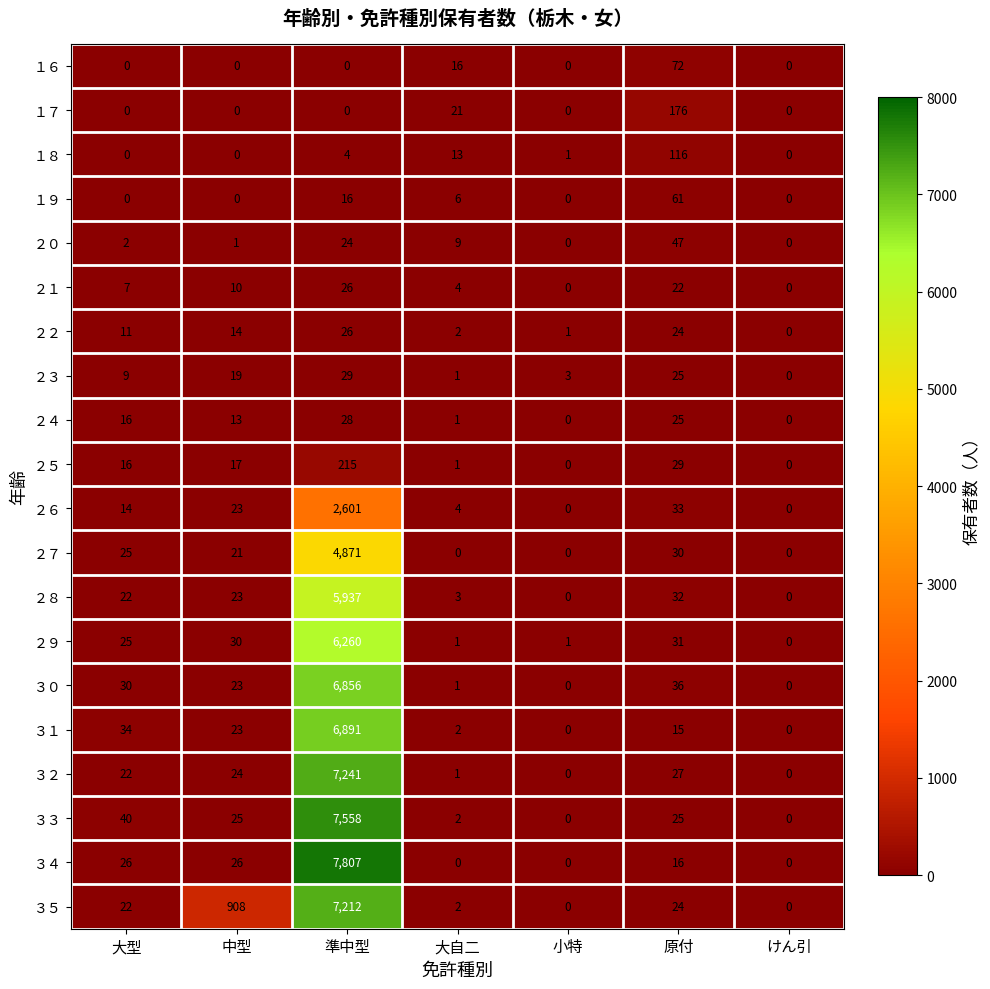

Between 準中型 and 小特, which series saw the biggest shift?

３４